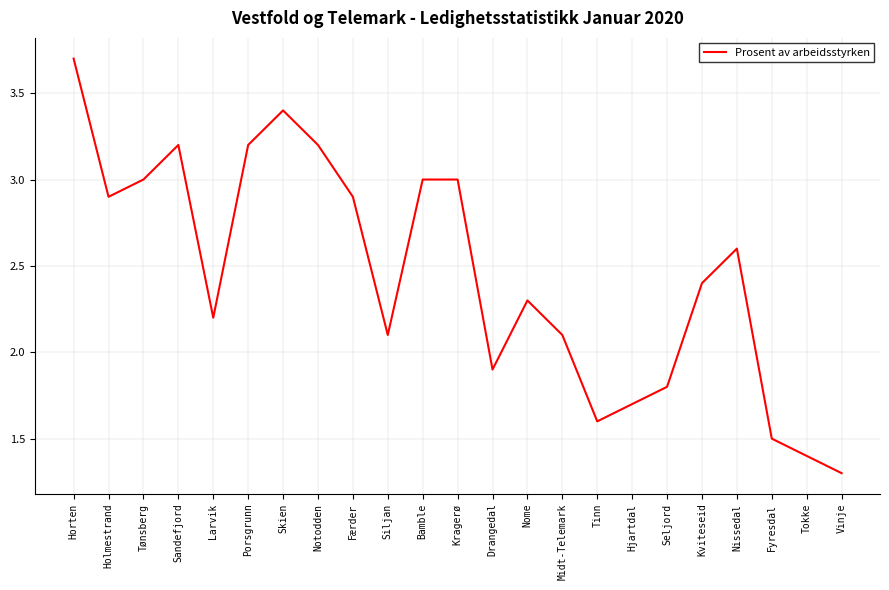

What position from the right is Tokke?

2